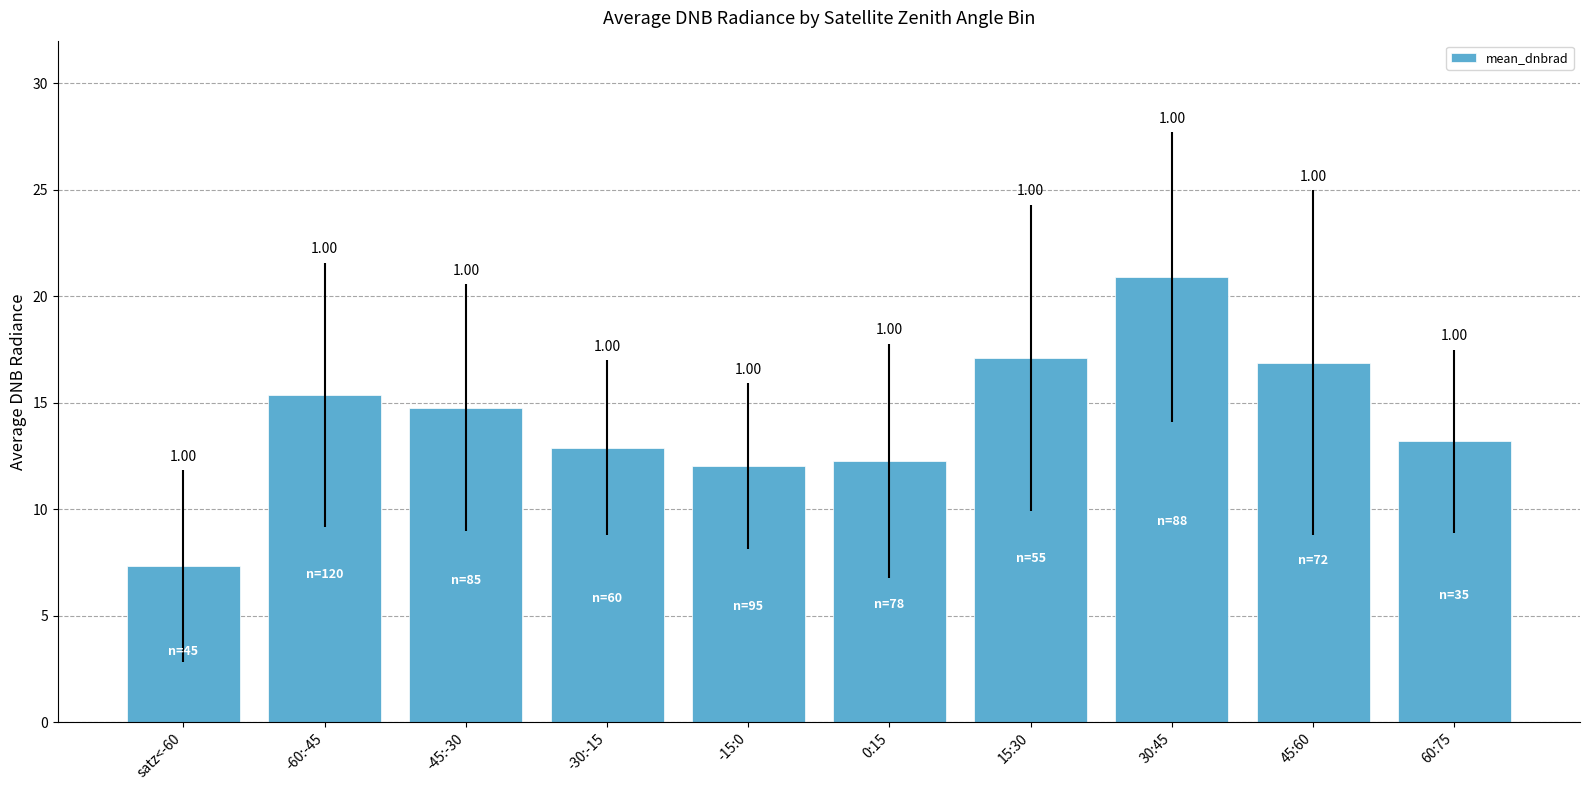

What is the difference between the values at 45:60 and 60:75?

3.7